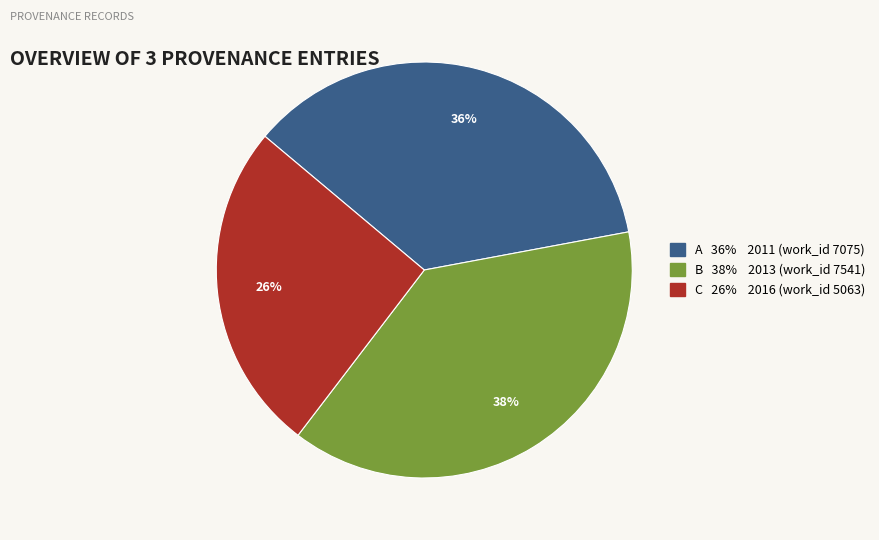

Does any single category account for the majority?

No